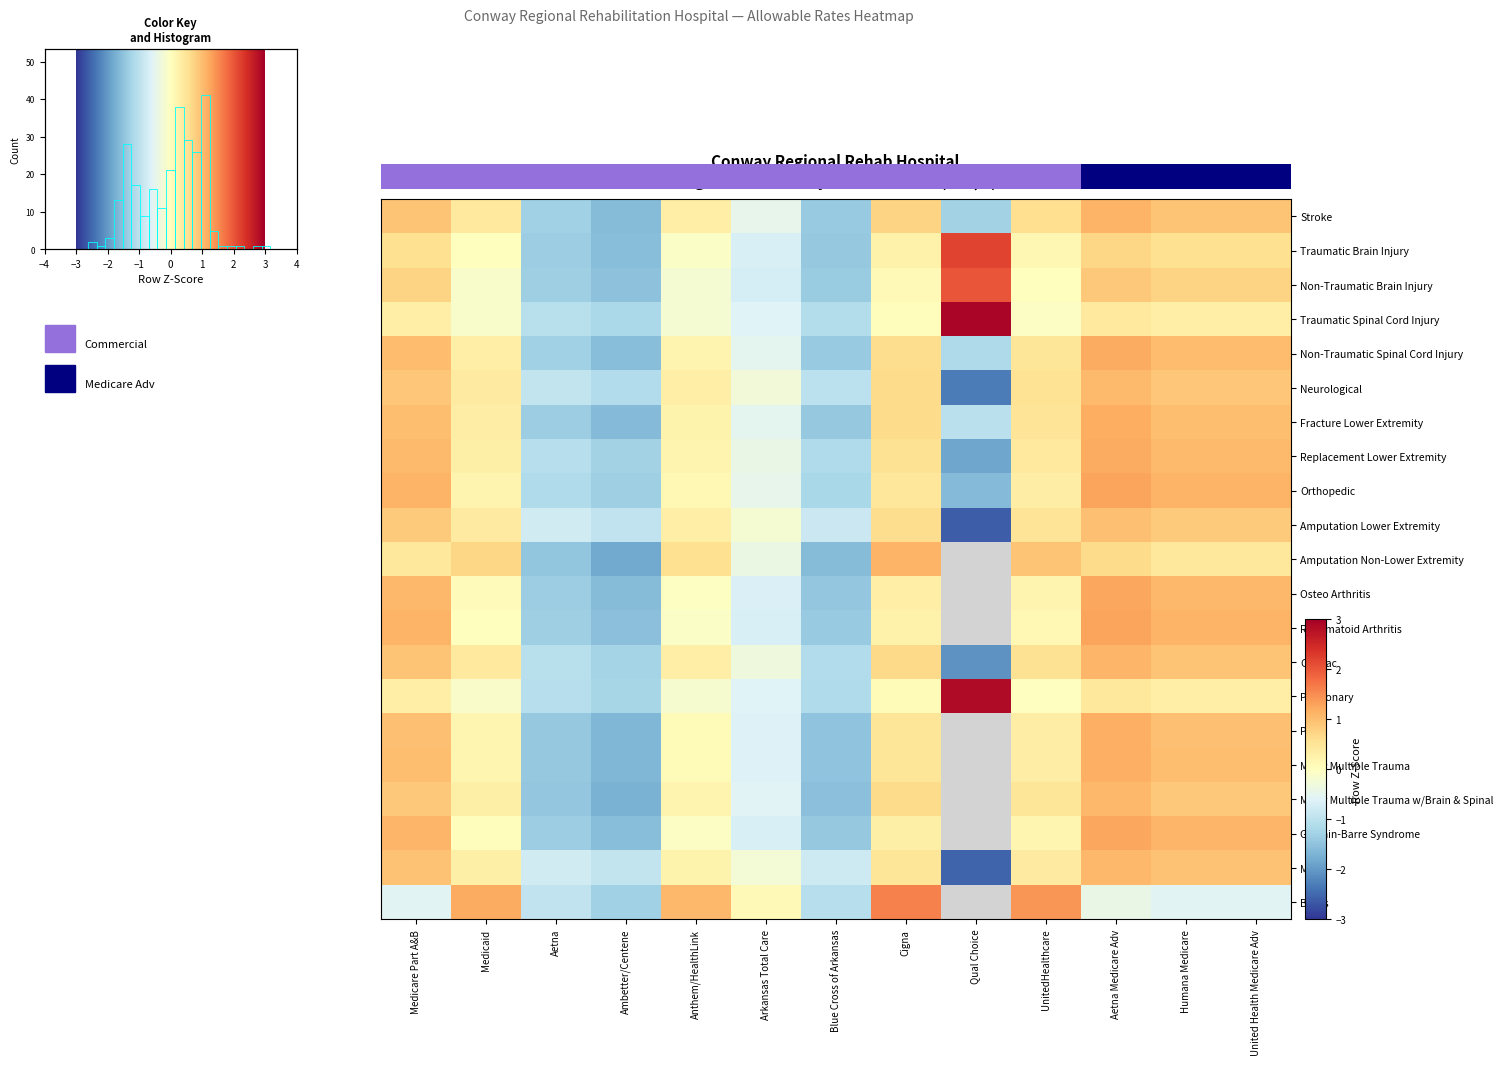

Is it true that Osteo Arthritis equals -0.0 at Anthem/HealthLink?

False